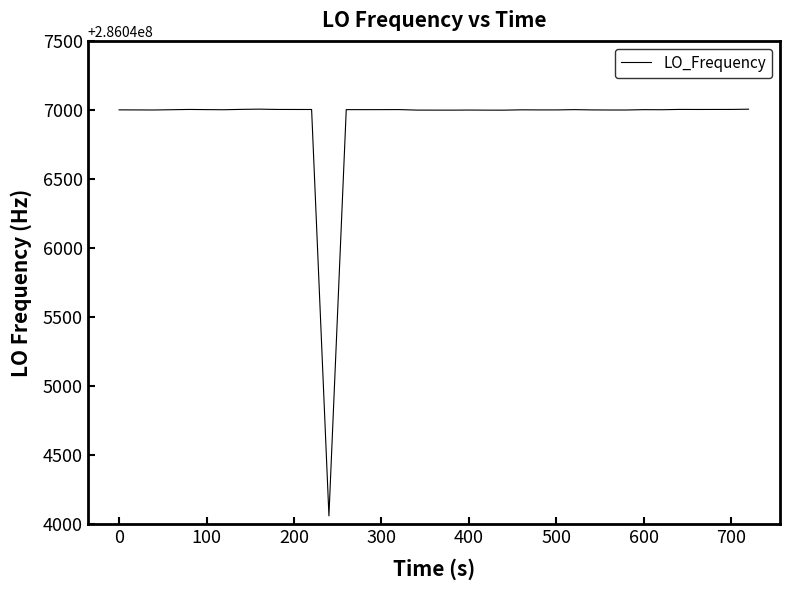

What is the difference between the maximum and minimum values?

2944.3